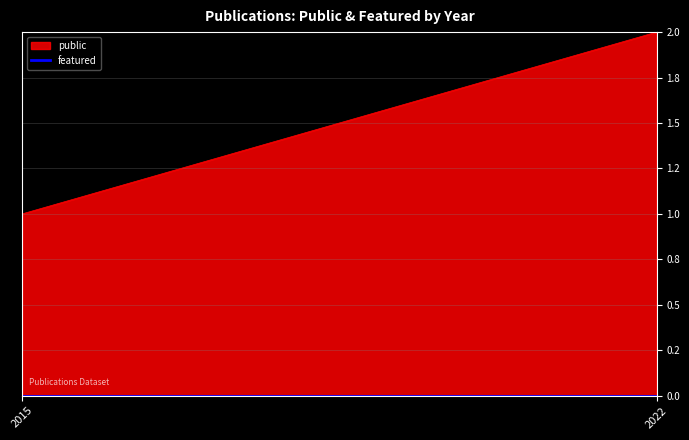

Which series has the largest total across all categories?

public